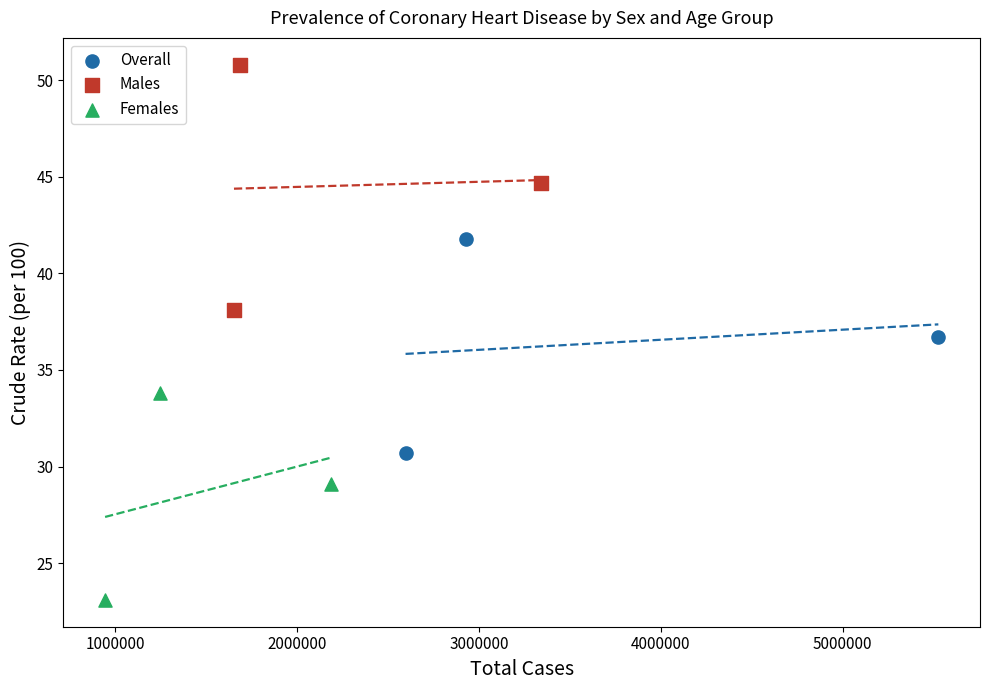

Which series contains the highest Y value?

Males